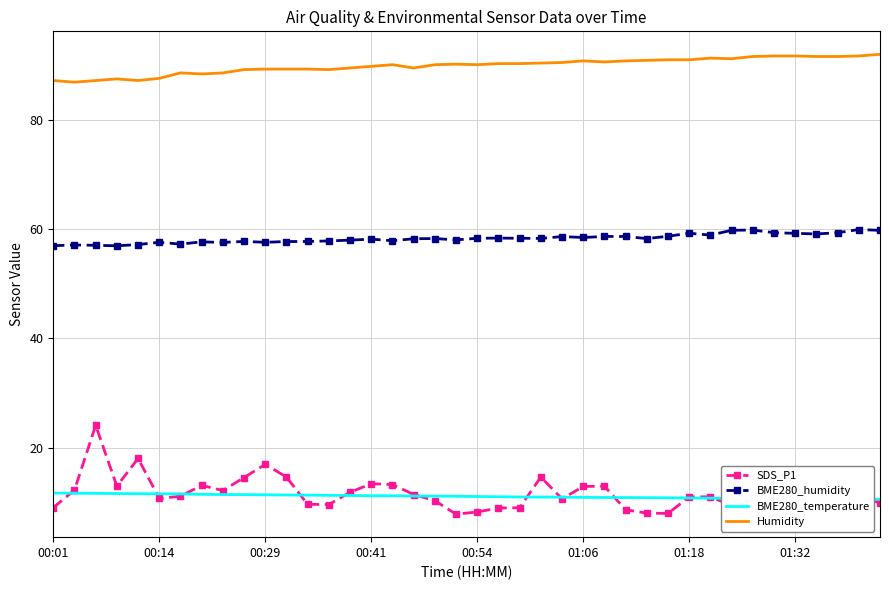

Which series has the largest total across all categories?

Humidity